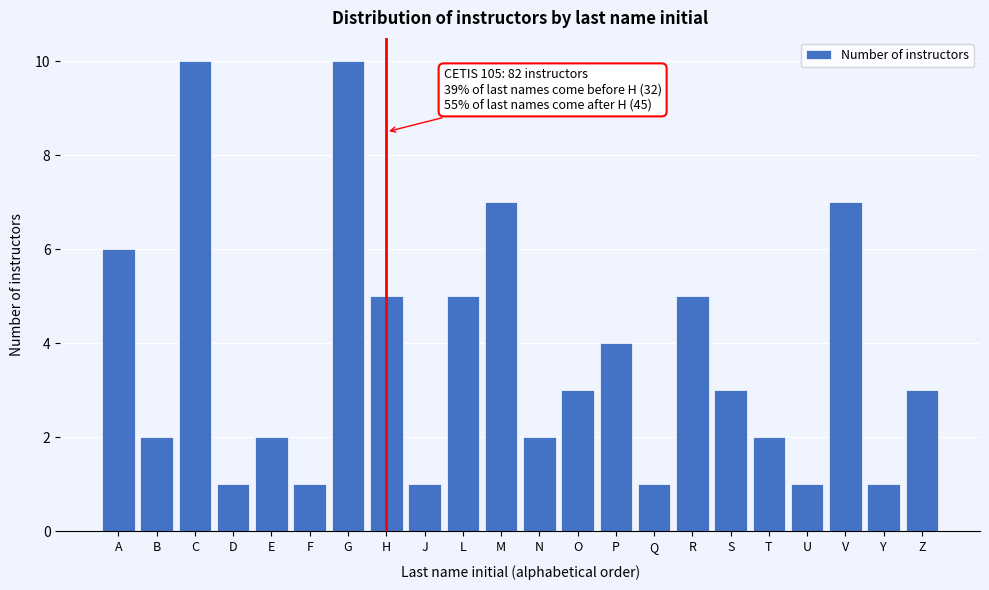

Reading left to right, extract all data points from this chart.

6	2	10	1	2	1	10	5	1	5	7	2	3	4	1	5	3	2	1	7	1	3